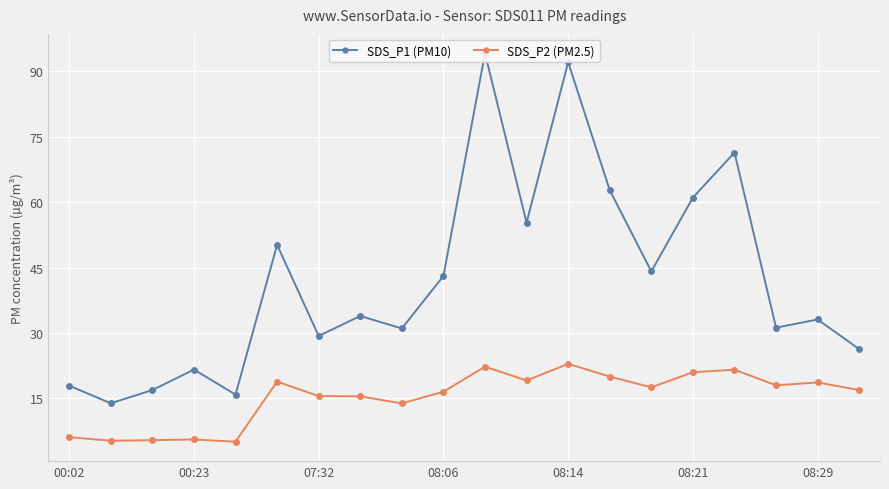

True or false: SDS_P1 (PM10) has a value of 62.8 at 13.

True